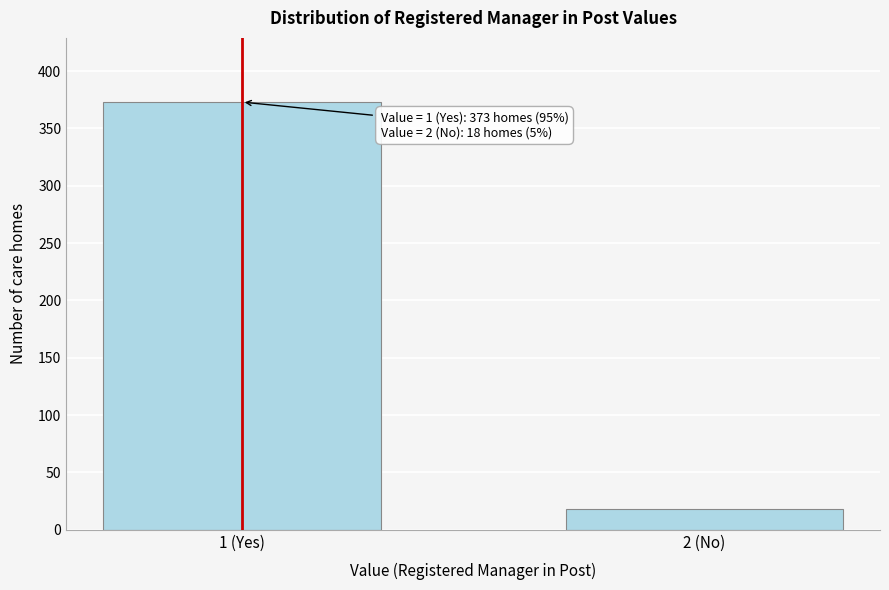

Reading right to left, list all the values displayed in this chart.

18	373